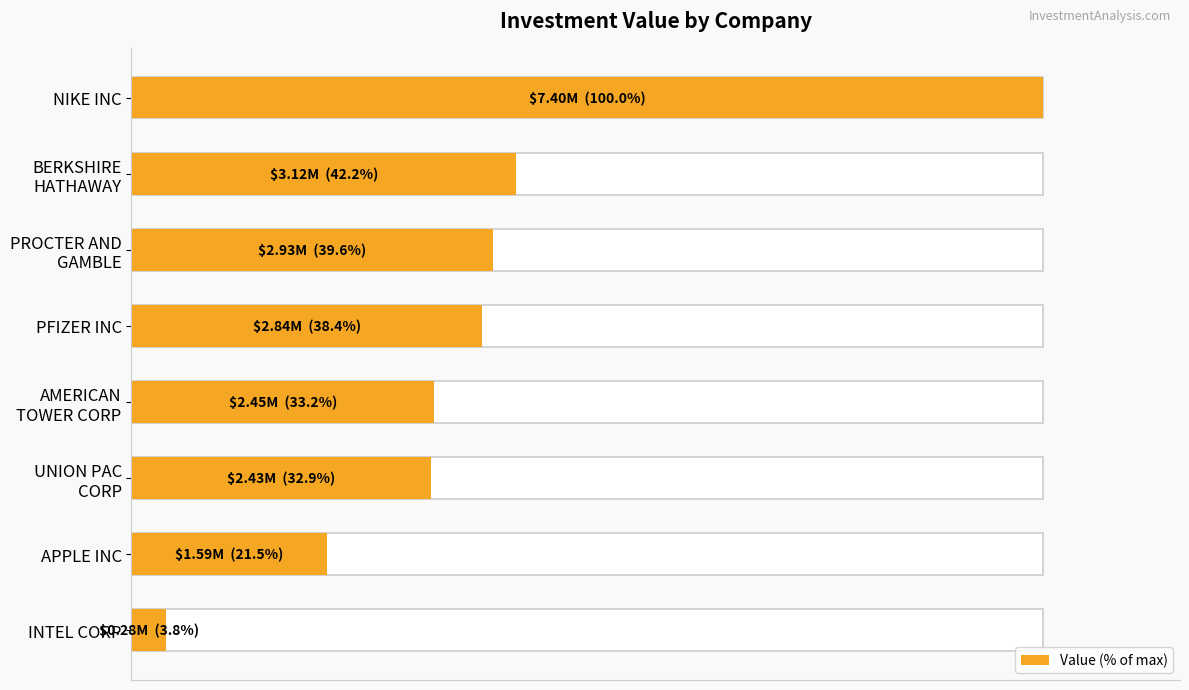

What is the sum of the values at 0 and 7?

103.8